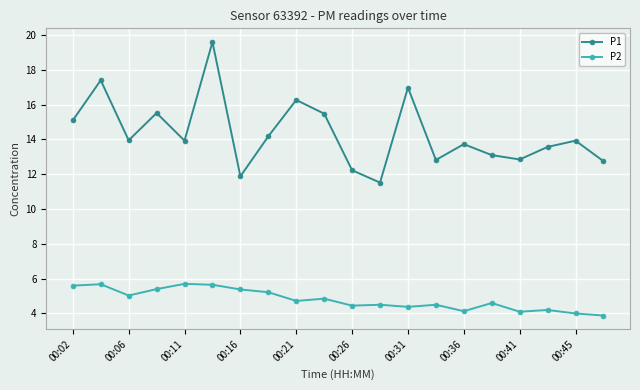

What is the smallest value displayed?

3.9